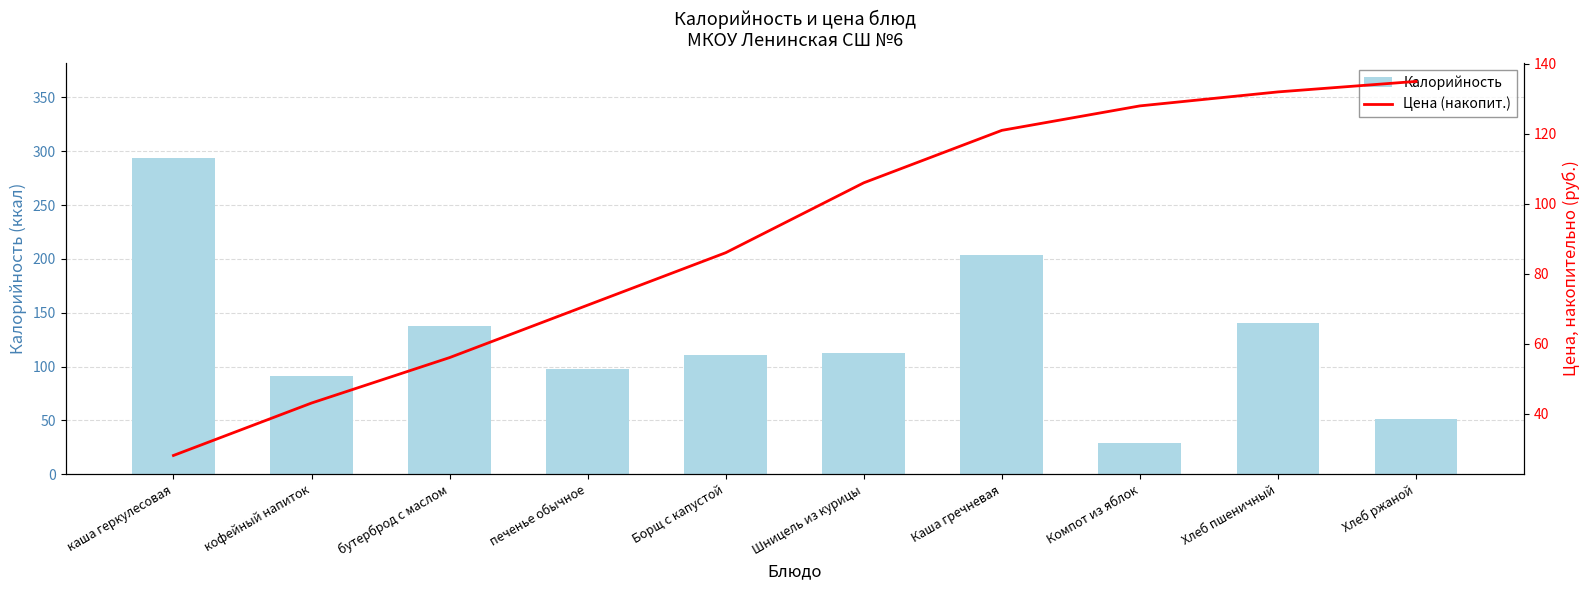

The value of Цена (накопит.) at Хлеб пшеничный is 229.7. True or false?

False